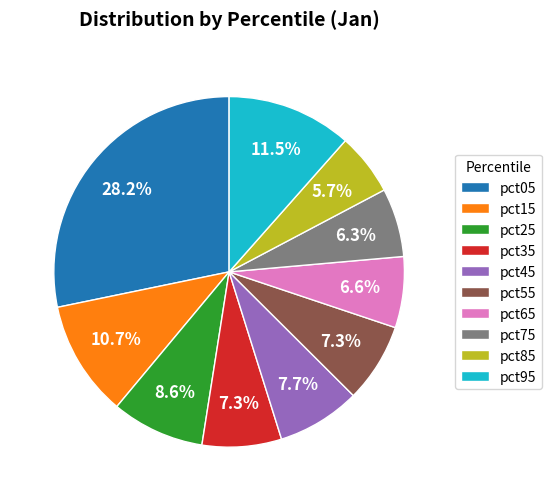

What is the largest slice in the pie chart?

pct05